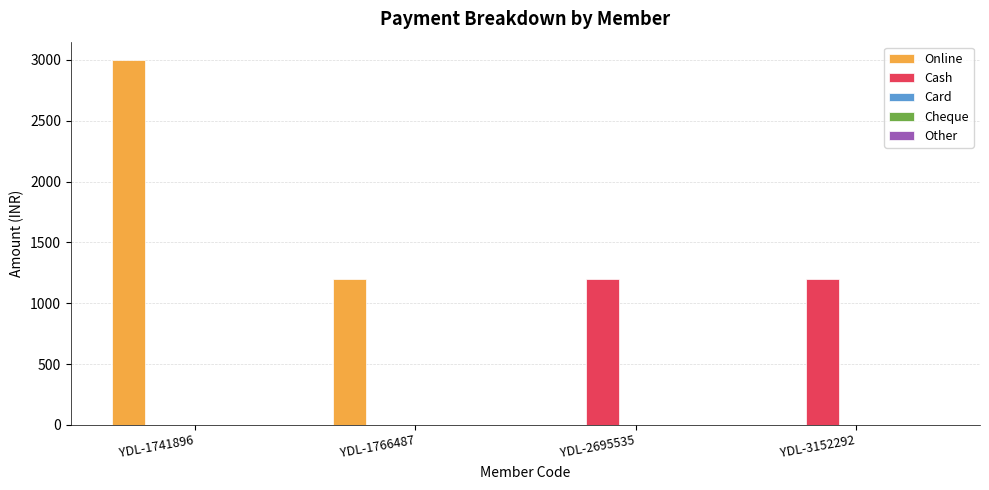

Which series has the largest total across all categories?

Online